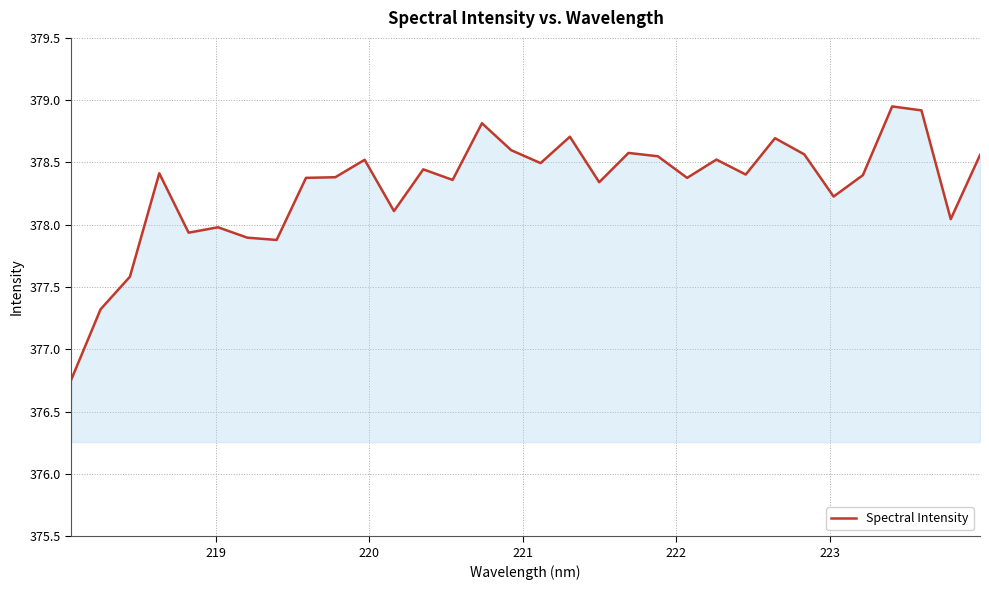

What is the minimum value shown in the chart?

376.8